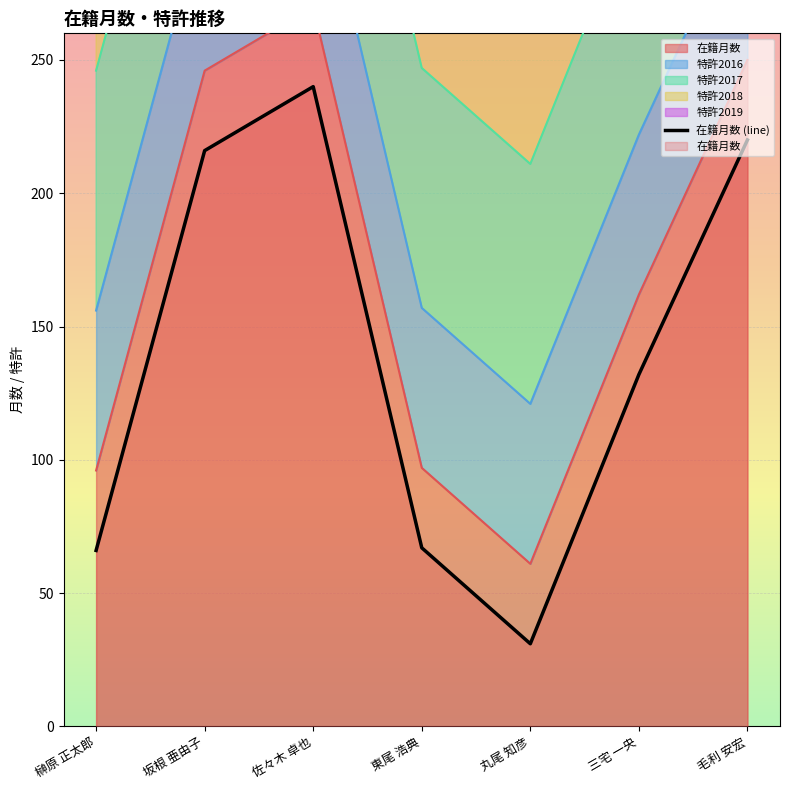

How many data points are less than 132?

3